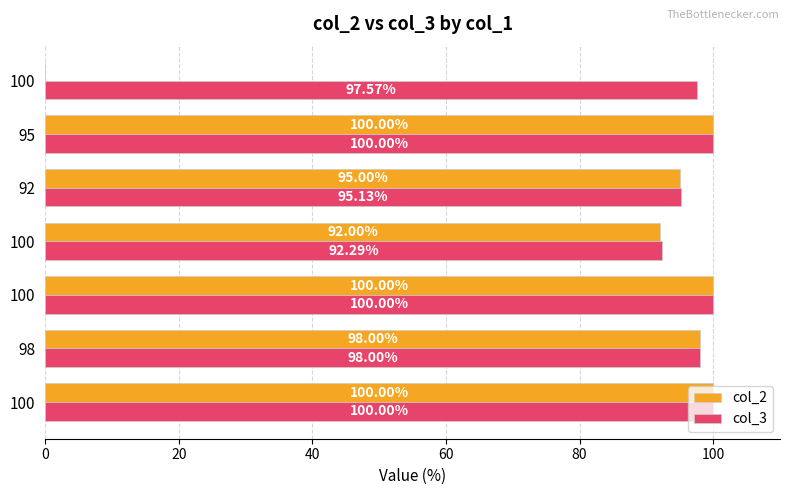

What are all the series names shown in the legend?

col_2, col_3